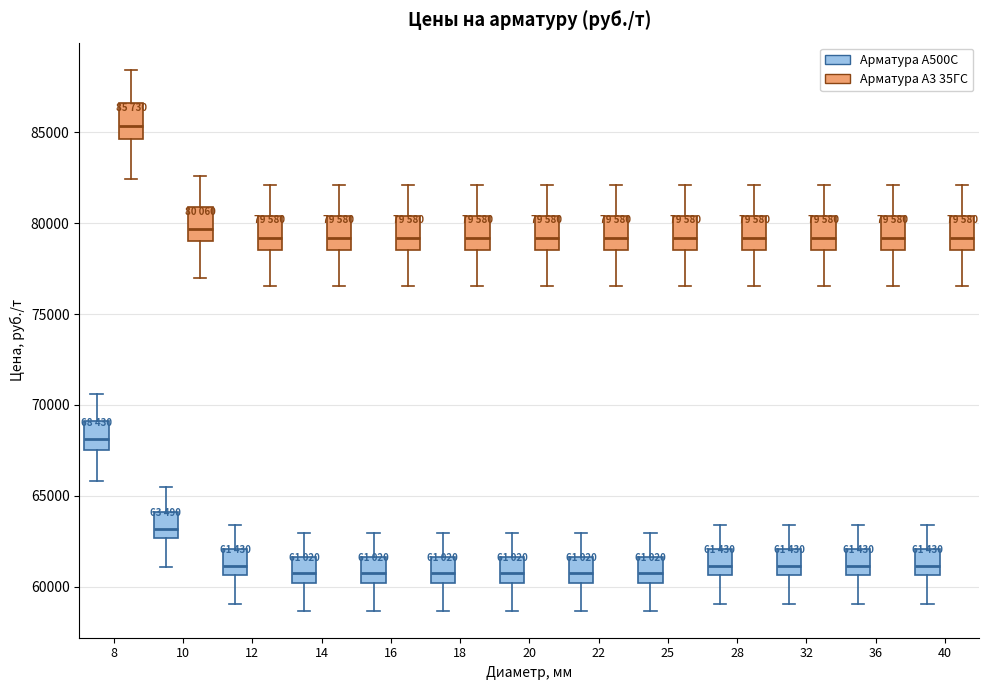

Reading left to right, transcribe this box plot: for each box, give where its median line is, the range the box spans, and where its two whiskers end, as read against the y-axis. The values are not printed on the chart, so give them approximately, as read against the axis.

8 (Арматура А500С): median 68000, box 67500 to 69000, whiskers 66000 to 70500
8 (Арматура А3 35ГС): median 85500, box 84500 to 86500, whiskers 82500 to 88500
10 (Арматура А500С): median 63000, box 62500 to 64000, whiskers 61000 to 65500
10 (Арматура А3 35ГС): median 79500, box 79000 to 81000, whiskers 77000 to 82500
12 (Арматура А500С): median 61000, box 60500 to 62000, whiskers 59000 to 63500
12 (Арматура А3 35ГС): median 79000, box 78500 to 80500, whiskers 76500 to 82000
14 (Арматура А500С): median 60500, box 60000 to 61500, whiskers 58500 to 63000
14 (Арматура А3 35ГС): median 79000, box 78500 to 80500, whiskers 76500 to 82000
16 (Арматура А500С): median 60500, box 60000 to 61500, whiskers 58500 to 63000
16 (Арматура А3 35ГС): median 79000, box 78500 to 80500, whiskers 76500 to 82000
18 (Арматура А500С): median 60500, box 60000 to 61500, whiskers 58500 to 63000
18 (Арматура А3 35ГС): median 79000, box 78500 to 80500, whiskers 76500 to 82000
20 (Арматура А500С): median 60500, box 60000 to 61500, whiskers 58500 to 63000
20 (Арматура А3 35ГС): median 79000, box 78500 to 80500, whiskers 76500 to 82000
22 (Арматура А500С): median 60500, box 60000 to 61500, whiskers 58500 to 63000
22 (Арматура А3 35ГС): median 79000, box 78500 to 80500, whiskers 76500 to 82000
25 (Арматура А500С): median 60500, box 60000 to 61500, whiskers 58500 to 63000
25 (Арматура А3 35ГС): median 79000, box 78500 to 80500, whiskers 76500 to 82000
28 (Арматура А500С): median 61000, box 60500 to 62000, whiskers 59000 to 63500
28 (Арматура А3 35ГС): median 79000, box 78500 to 80500, whiskers 76500 to 82000
32 (Арматура А500С): median 61000, box 60500 to 62000, whiskers 59000 to 63500
32 (Арматура А3 35ГС): median 79000, box 78500 to 80500, whiskers 76500 to 82000
36 (Арматура А500С): median 61000, box 60500 to 62000, whiskers 59000 to 63500
36 (Арматура А3 35ГС): median 79000, box 78500 to 80500, whiskers 76500 to 82000
40 (Арматура А500С): median 61000, box 60500 to 62000, whiskers 59000 to 63500
40 (Арматура А3 35ГС): median 79000, box 78500 to 80500, whiskers 76500 to 82000